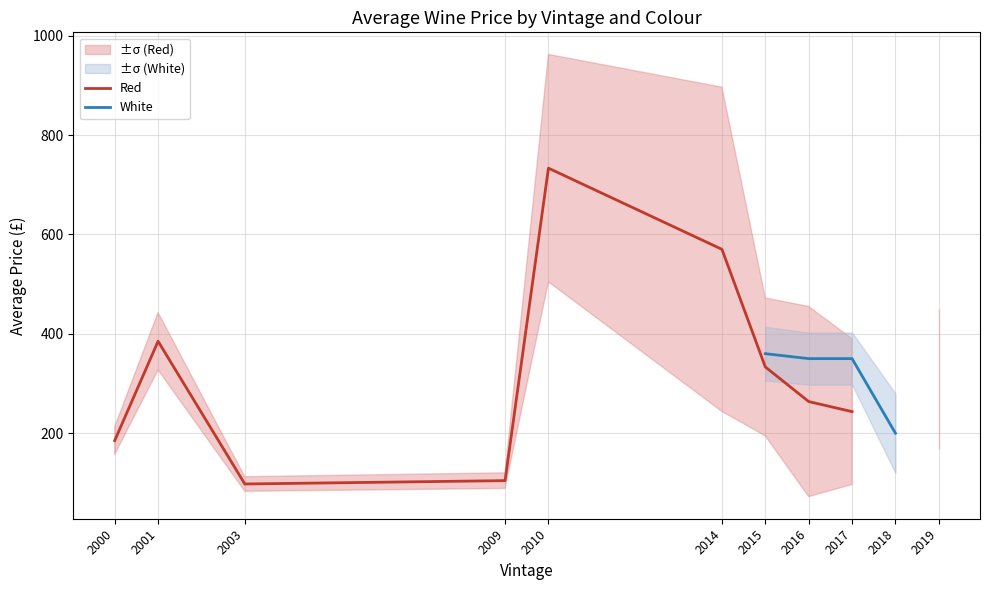

What are all the series names shown in the legend?

Red, White